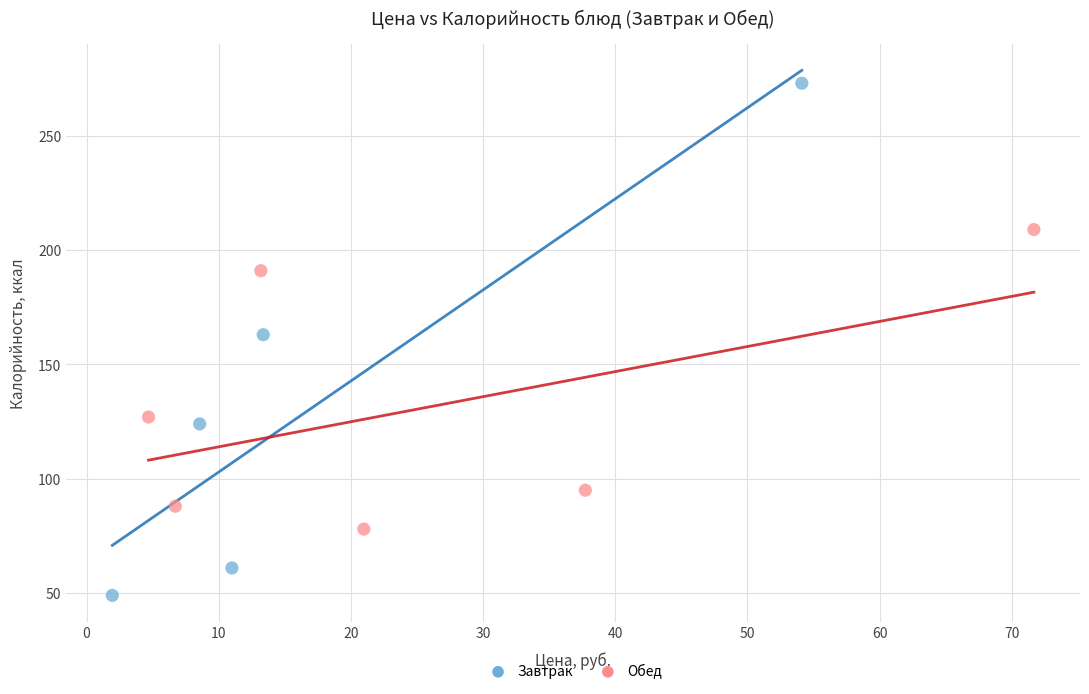

Which series has the widest spread of Y values?

Завтрак